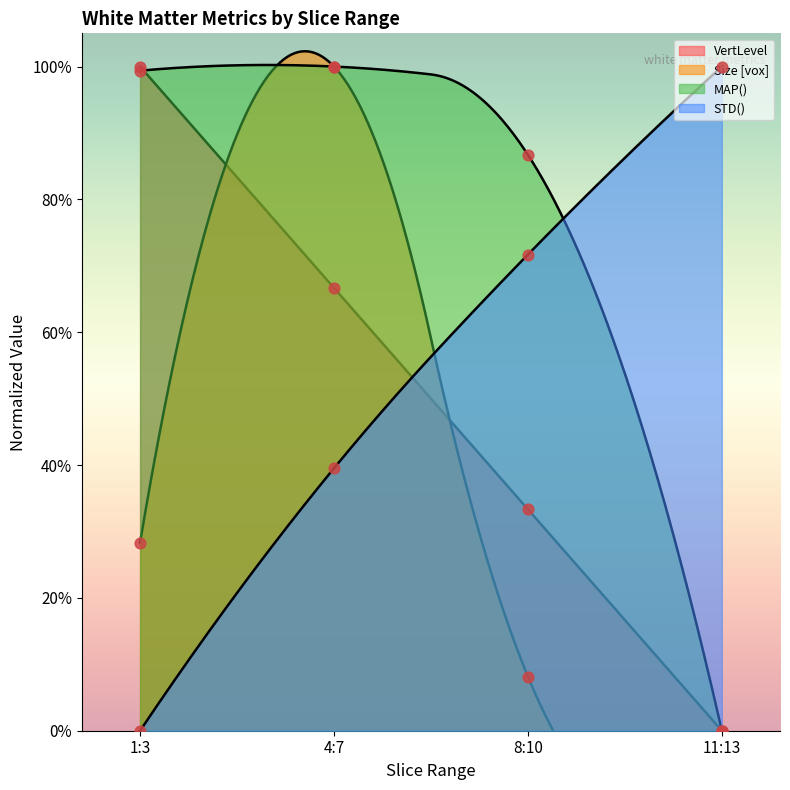

At which category is the sum across all series the highest?

4:7